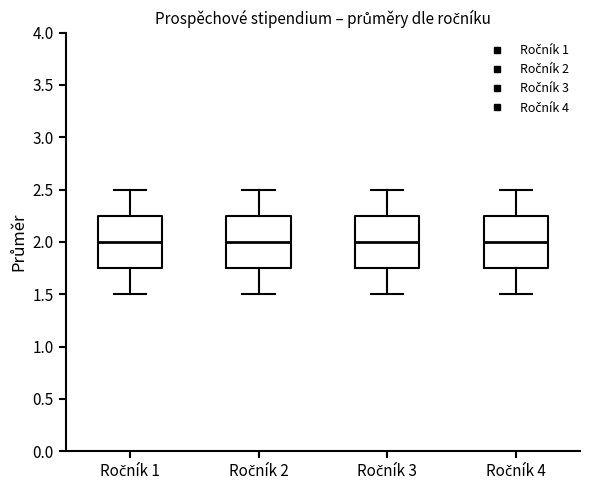

Reading left to right, transcribe this box plot: for each box, give where its median line is, the range the box spans, and where its two whiskers end, as read against the y-axis. The values are not printed on the chart, so give them approximately, as read against the axis.

Ročník 1: median 2.00, box 1.75 to 2.25, whiskers 1.50 to 2.50
Ročník 2: median 2.00, box 1.75 to 2.25, whiskers 1.50 to 2.50
Ročník 3: median 2.00, box 1.75 to 2.25, whiskers 1.50 to 2.50
Ročník 4: median 2.00, box 1.75 to 2.25, whiskers 1.50 to 2.50